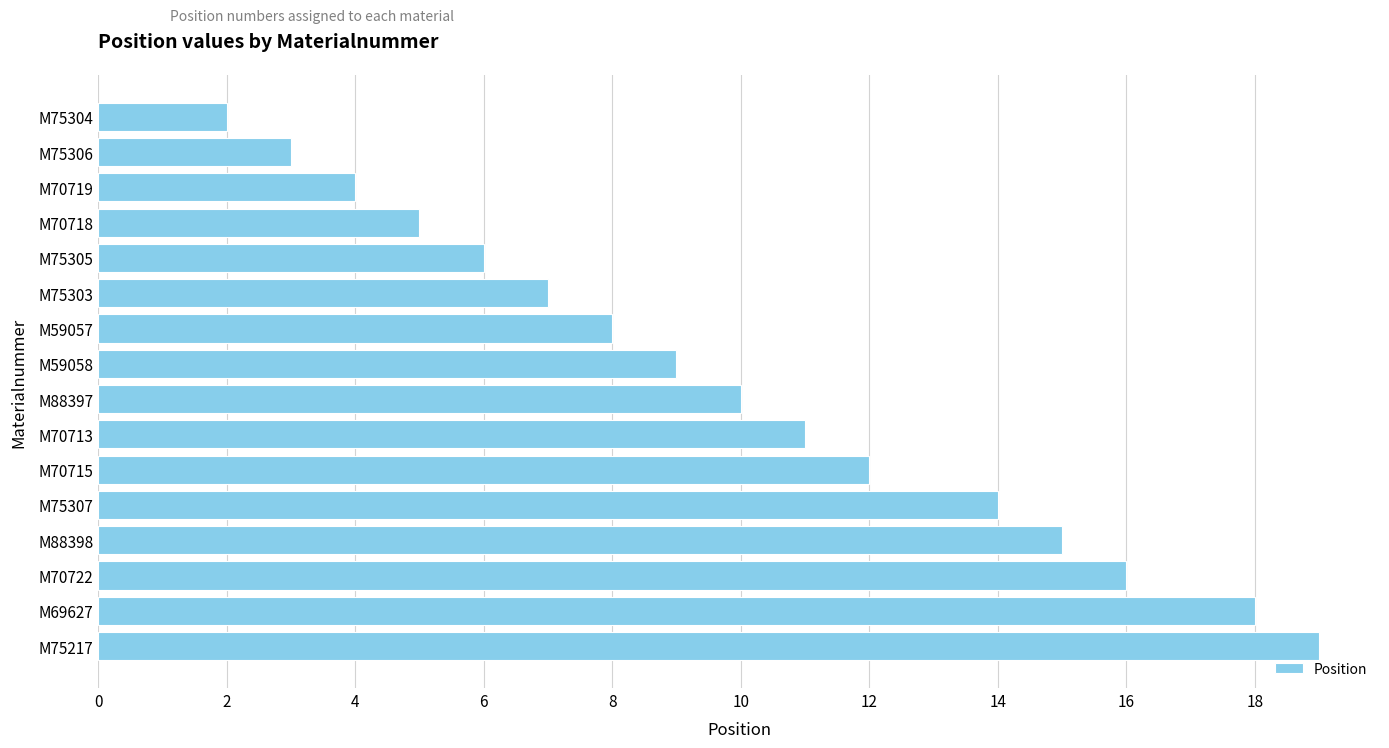

Which has a higher value, M59058 or M75305?

M59058